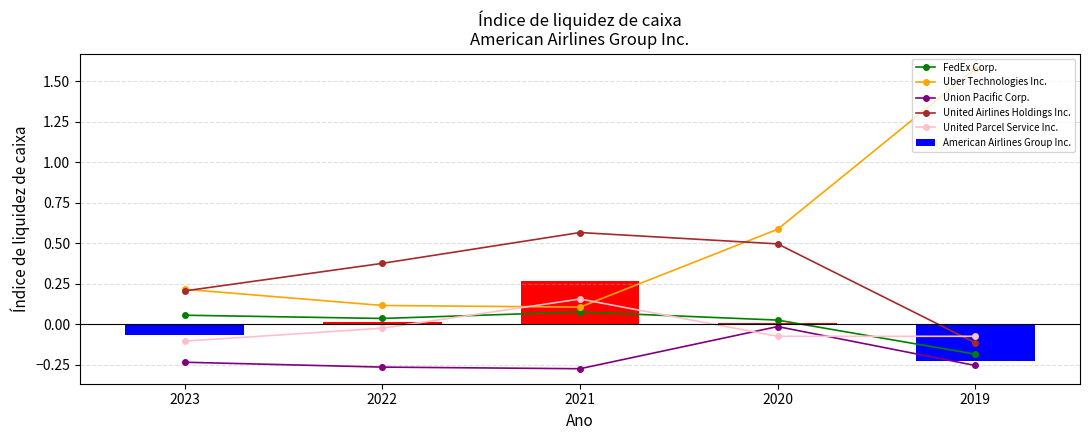

Reading right to left, list all the values displayed in this chart.

FedEx Corp.: -0.2	0.0	0.1	0.0	0.1
Uber Technologies Inc.: 1.6	0.6	0.1	0.1	0.2
Union Pacific Corp.: -0.3	-0.0	-0.3	-0.3	-0.2
United Airlines Holdings Inc.: -0.1	0.5	0.6	0.4	0.2
United Parcel Service Inc.: -0.1	-0.1	0.2	-0.0	-0.1
American Airlines Group Inc.: -0.2	0.0	0.3	0.0	-0.1